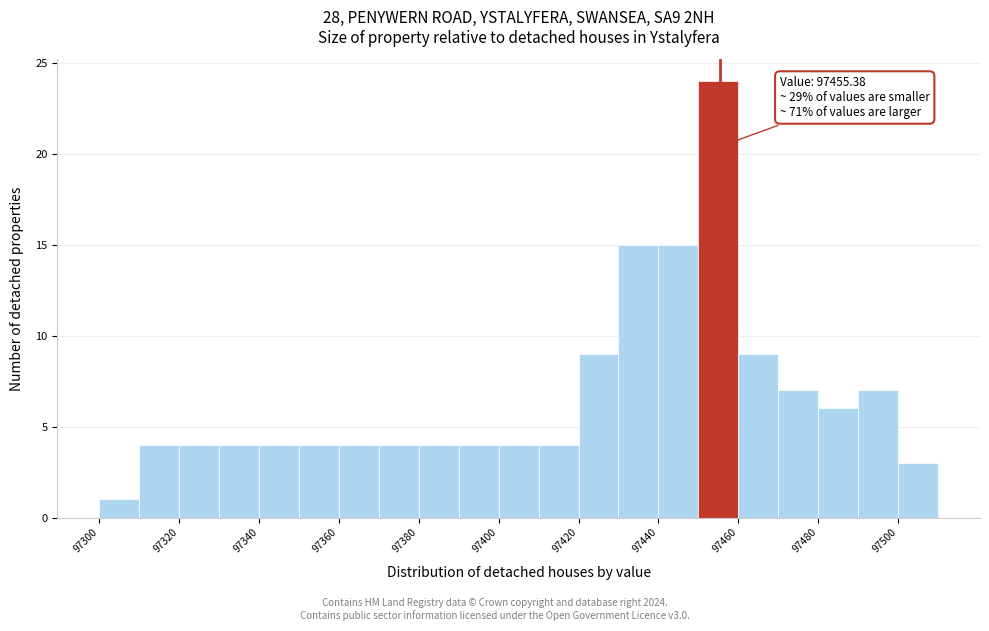

Which range on the x-axis has the tallest bar?

97450 to 97460